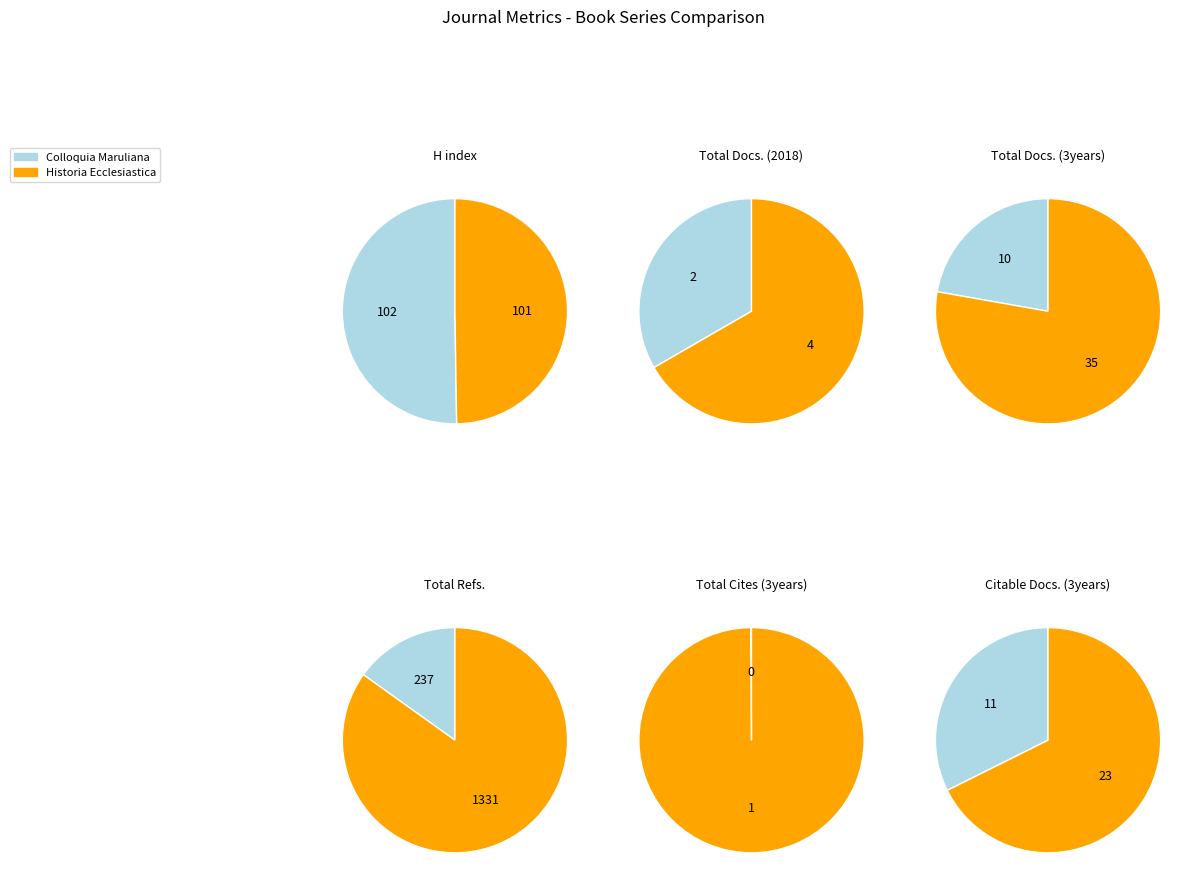

Do Colloquia Maruliana and Historia Ecclesiastica together represent more than half of the pie?

Yes